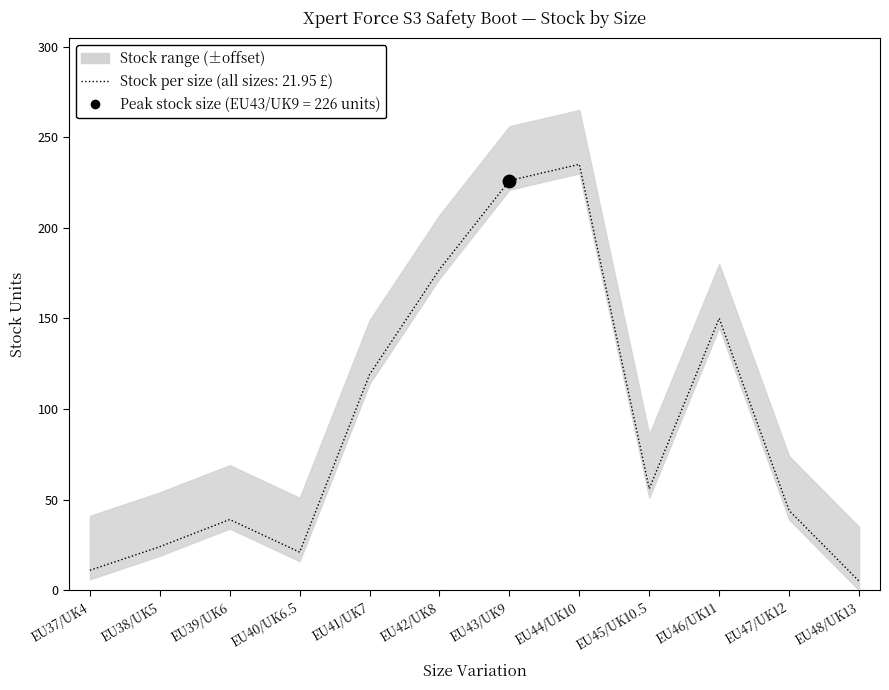

Between EU46/UK11 and EU41/UK7, which is larger?

EU46/UK11